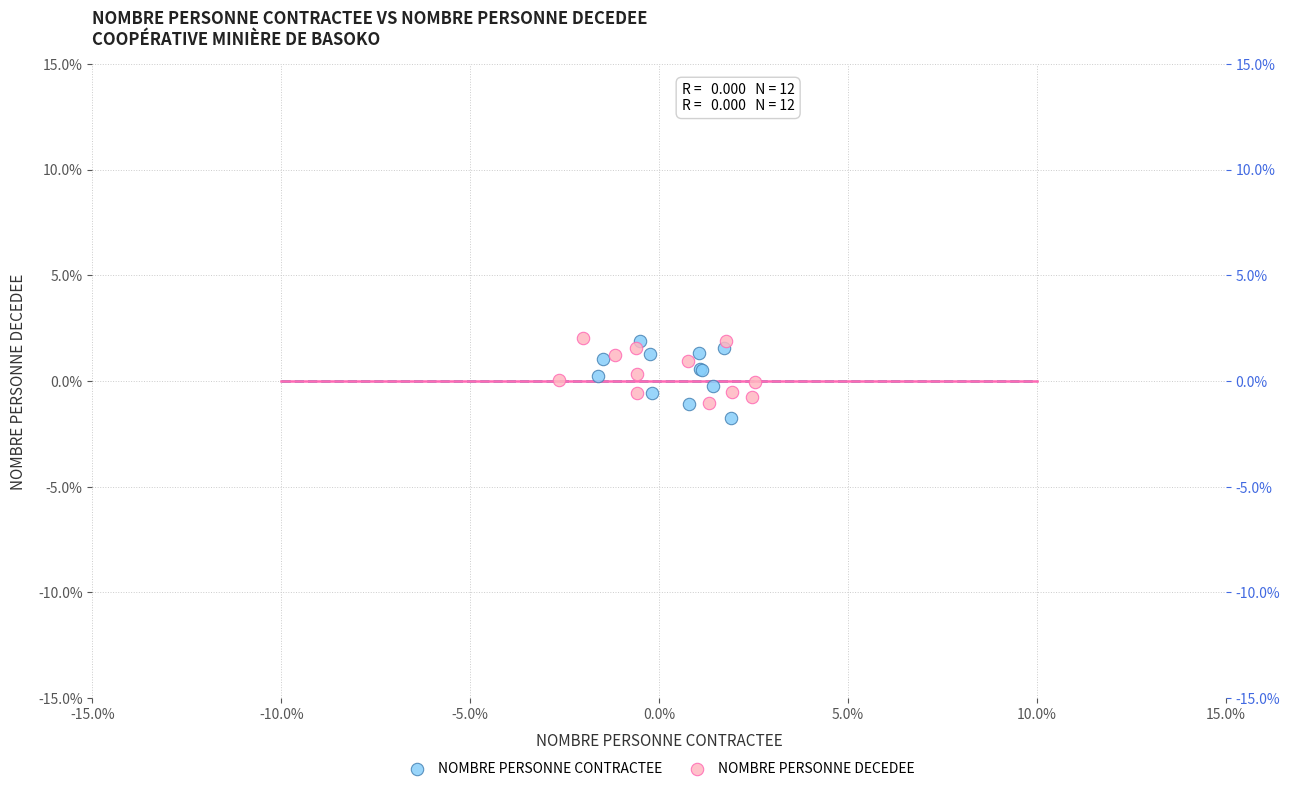

Which series reaches the minimum Y coordinate?

NOMBRE PERSONNE CONTRACTEE